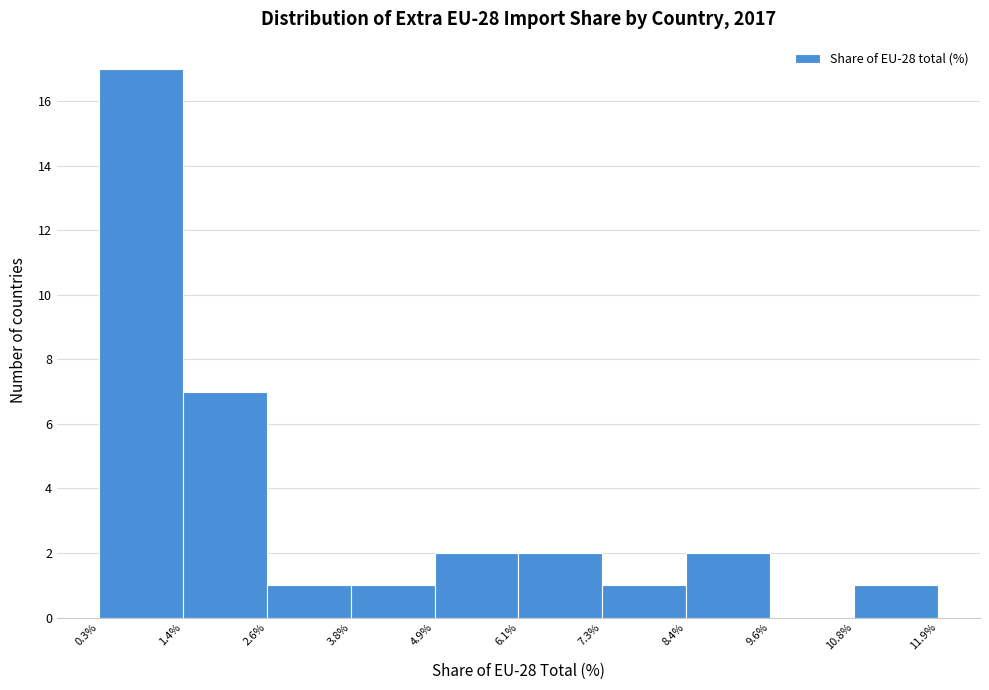

Which range on the x-axis has the tallest bar?

0.3% to 1.4%